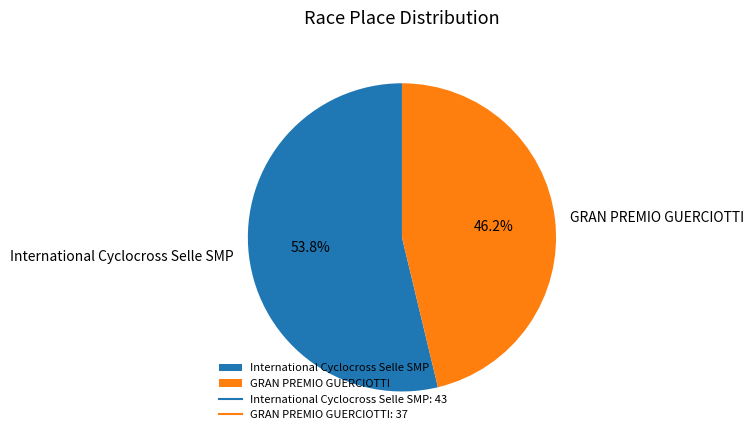

How many segments does this pie chart have?

2